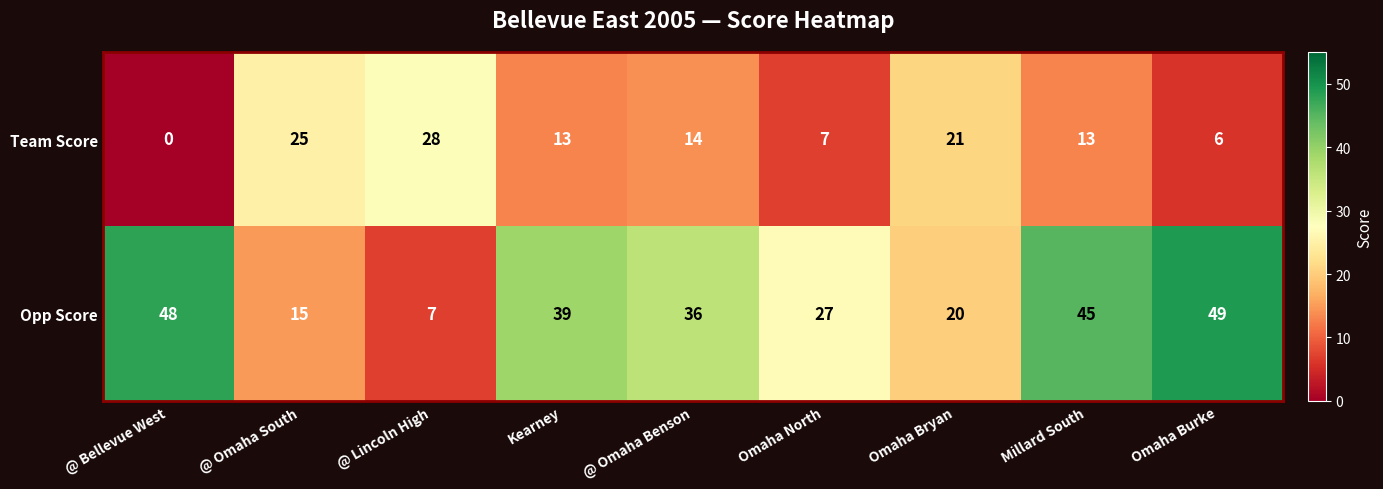

At which label does Opp Score reach its peak?

Omaha Burke